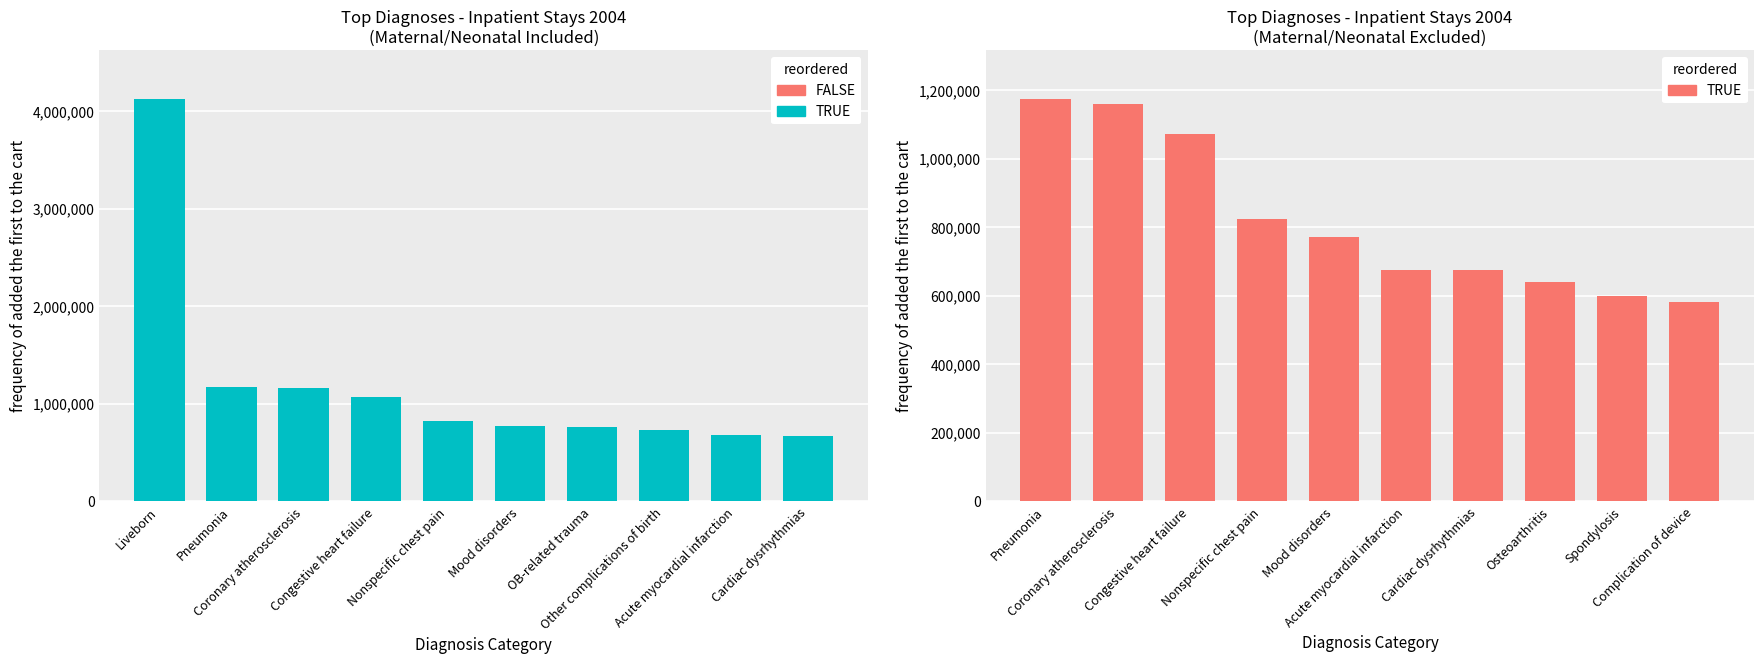

Reading right to left, list all the values displayed in this chart.

582430.7	598403.1	640091.2	673759.7	675076.1	769947.7	822309.1	1071538.6	1158306.2	1174239.1